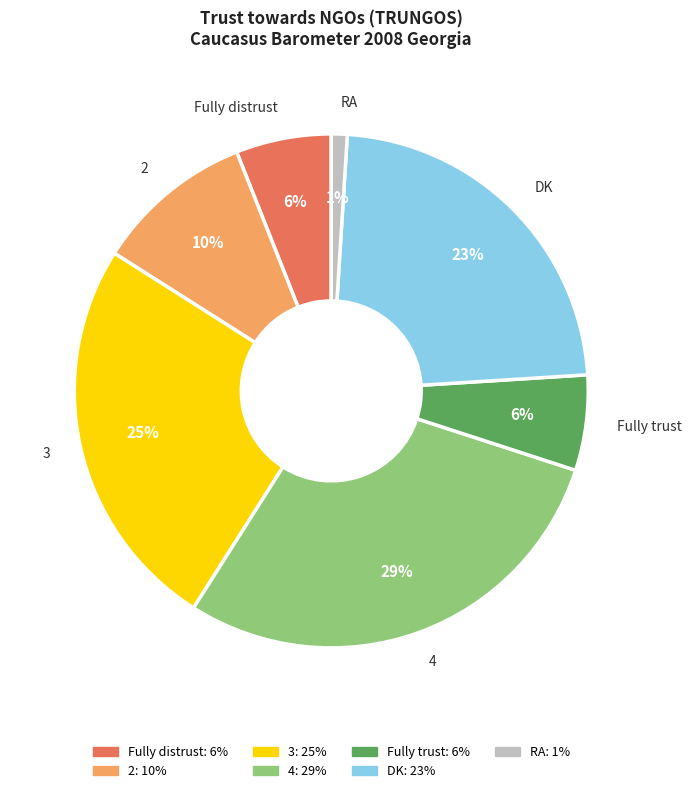

What is the ratio of the value at Fully distrust to the value at 4?

0.2